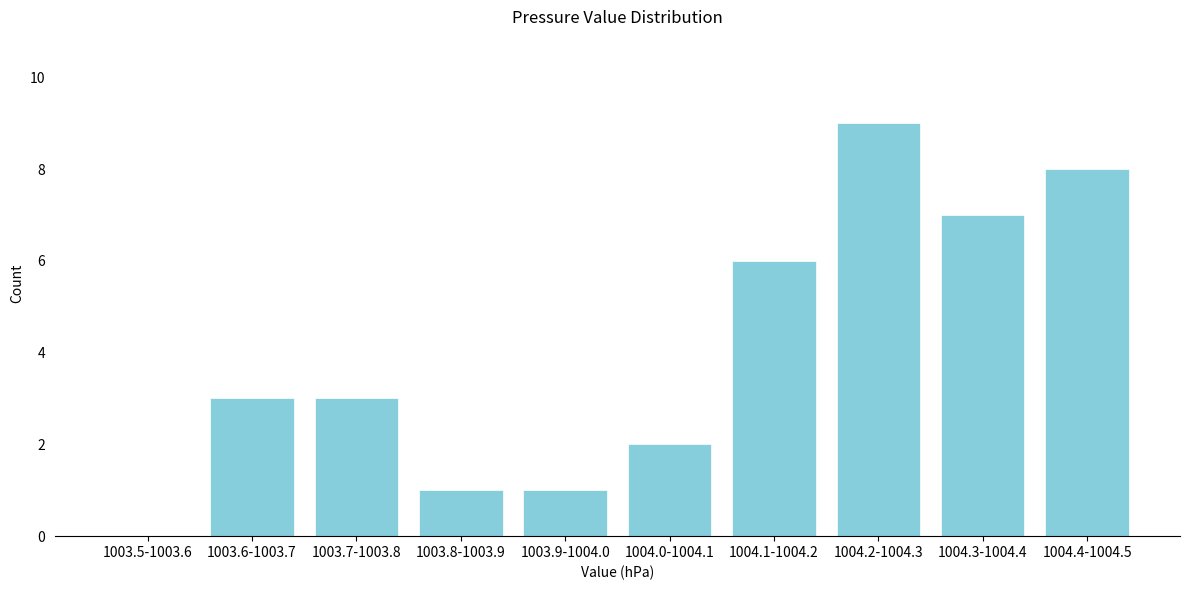

Reading left to right, extract all data points from this chart.

1003.5-1003.6=0	1003.6-1003.7=3	1003.7-1003.8=3	1003.8-1003.9=1	1003.9-1004.0=1	1004.0-1004.1=2	1004.1-1004.2=6	1004.2-1004.3=9	1004.3-1004.4=7	1004.4-1004.5=8